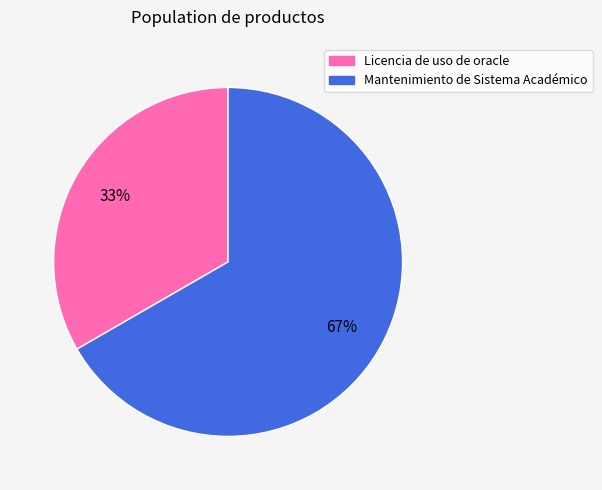

Does Licencia de uso de oracle account for over 50% of the chart?

No